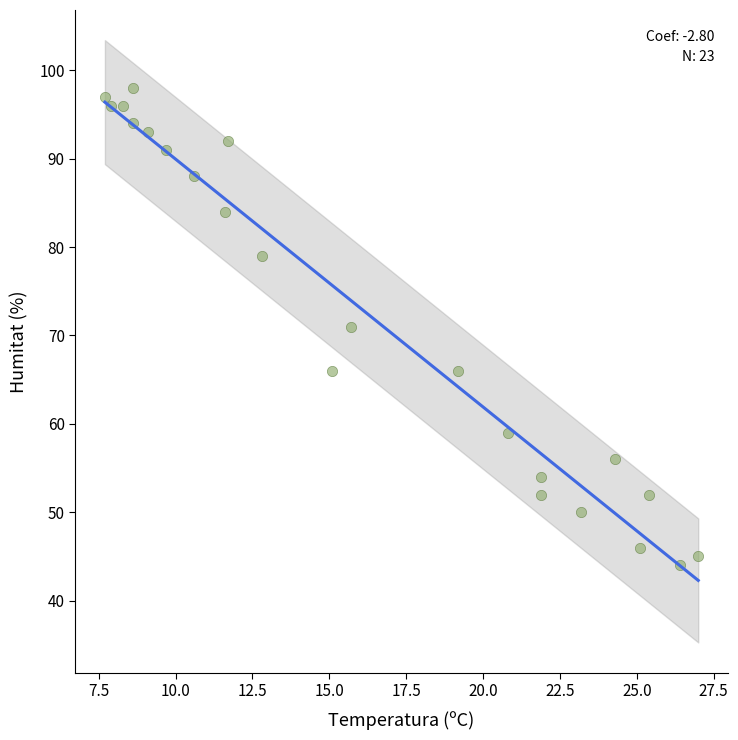

What is the range of Y values (max minus min)?

54